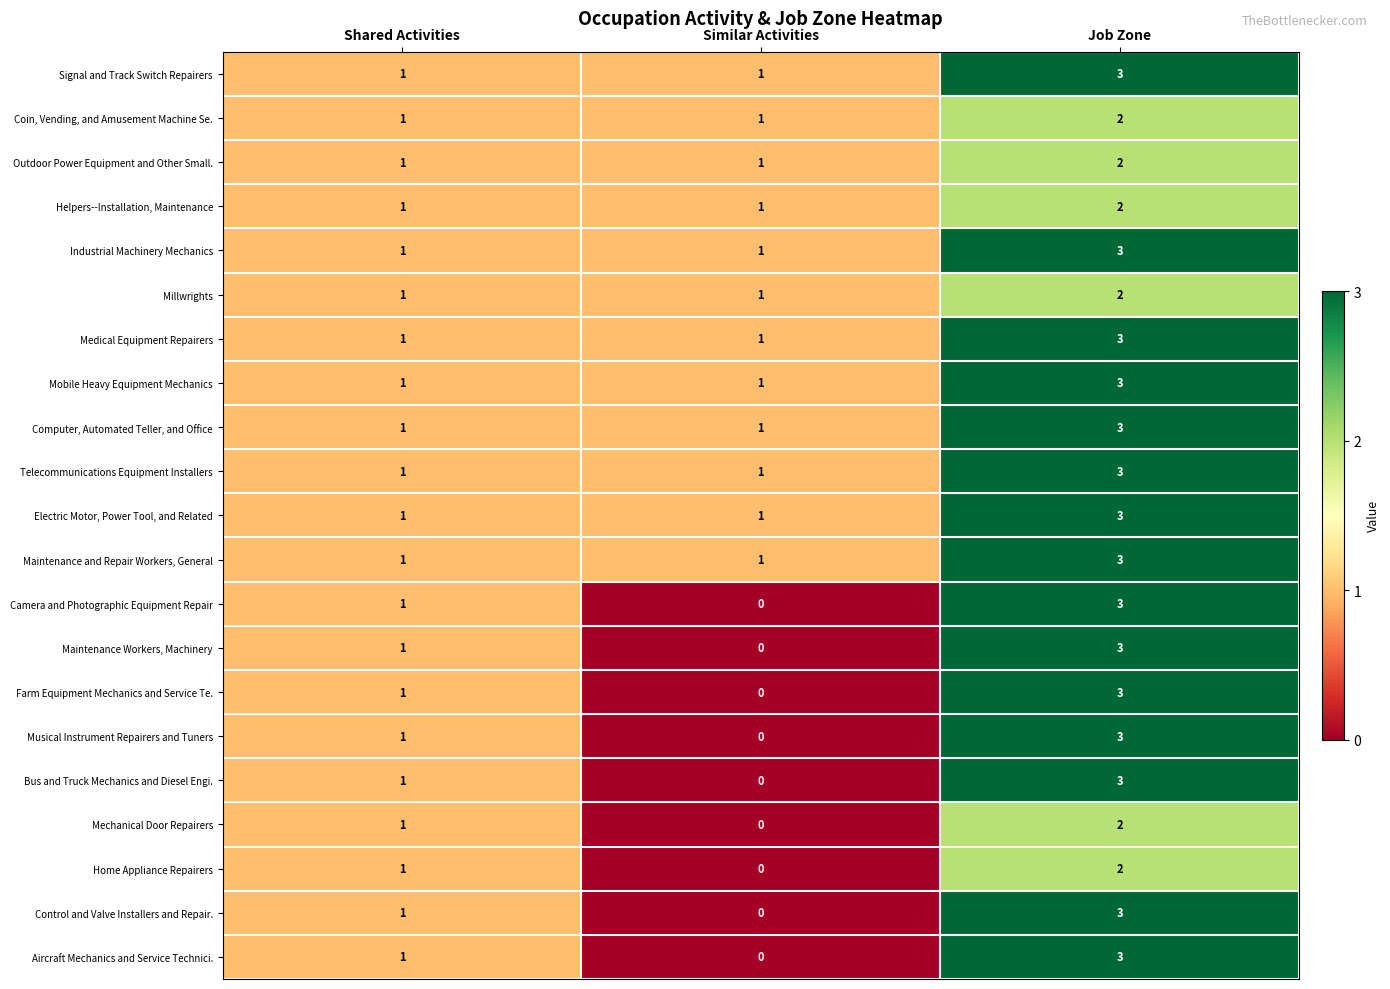

What is the total value across all series at Job Zone?

57